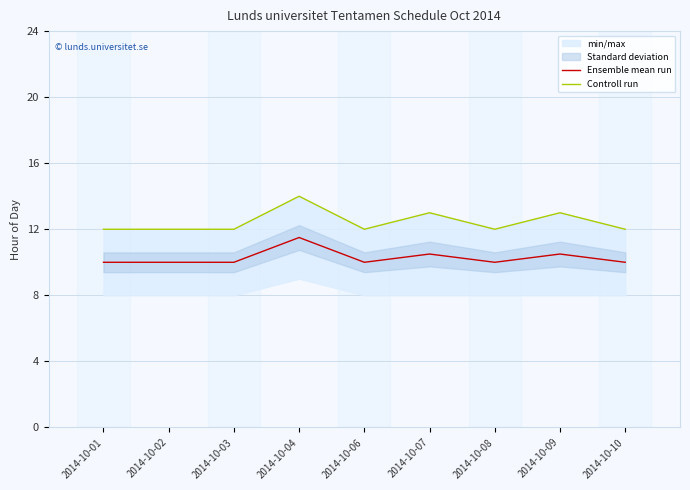

What is the maximum value shown in the chart?

14.0